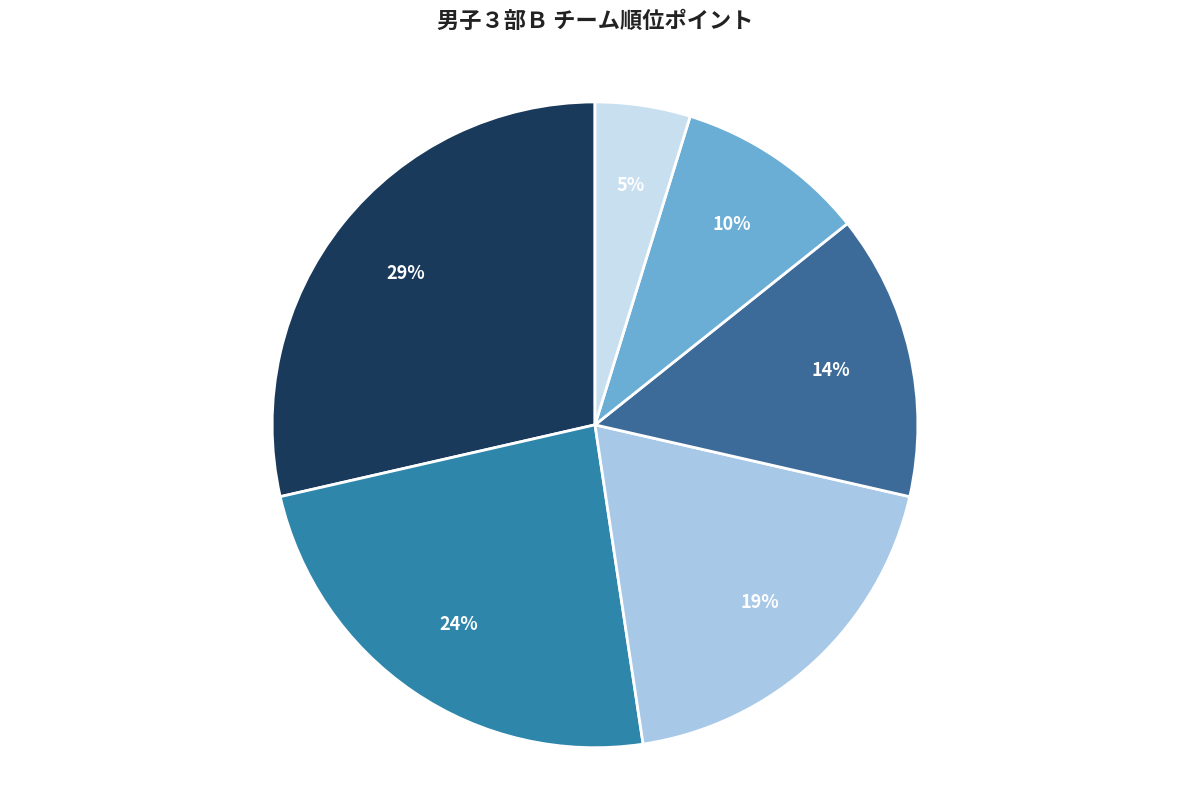

Rank the categories by value from lowest to highest.

東海大, 順天堂大, 千葉商科大, 東京大, 帝京大, 城西大